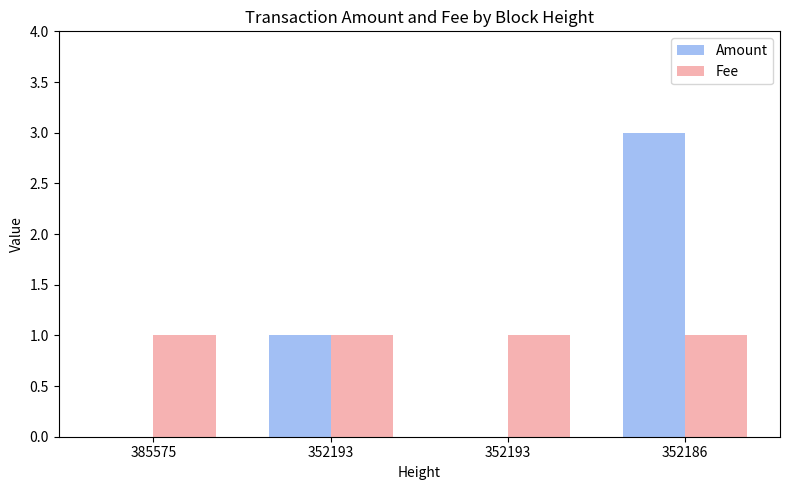

What are all the series names shown in the legend?

Amount, Fee